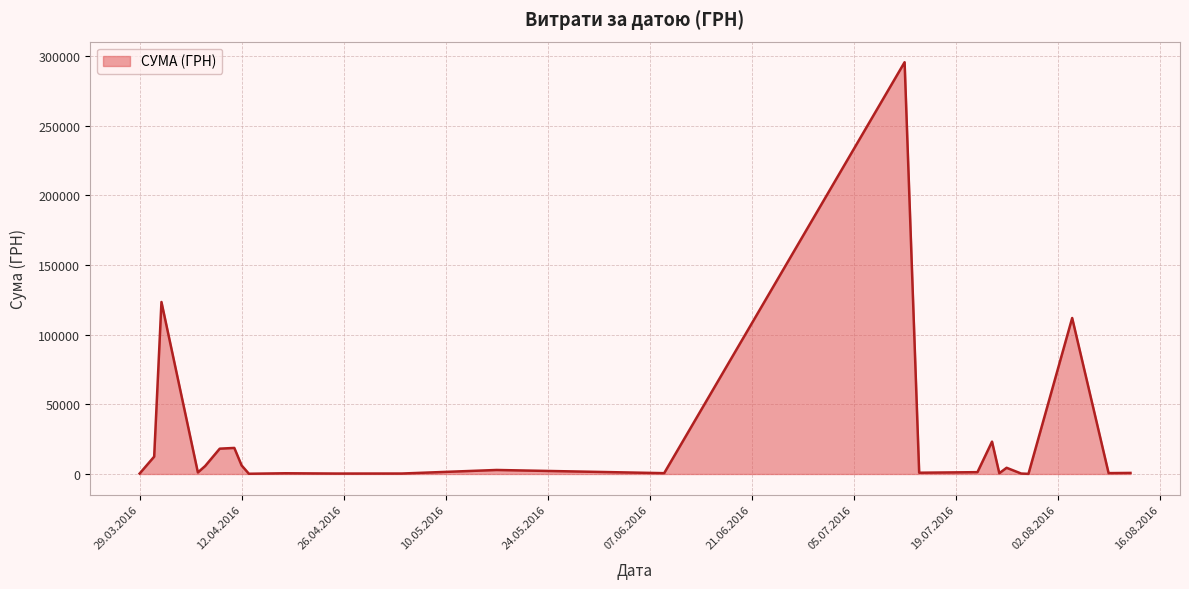

What is the greatest value displayed?

295638.6